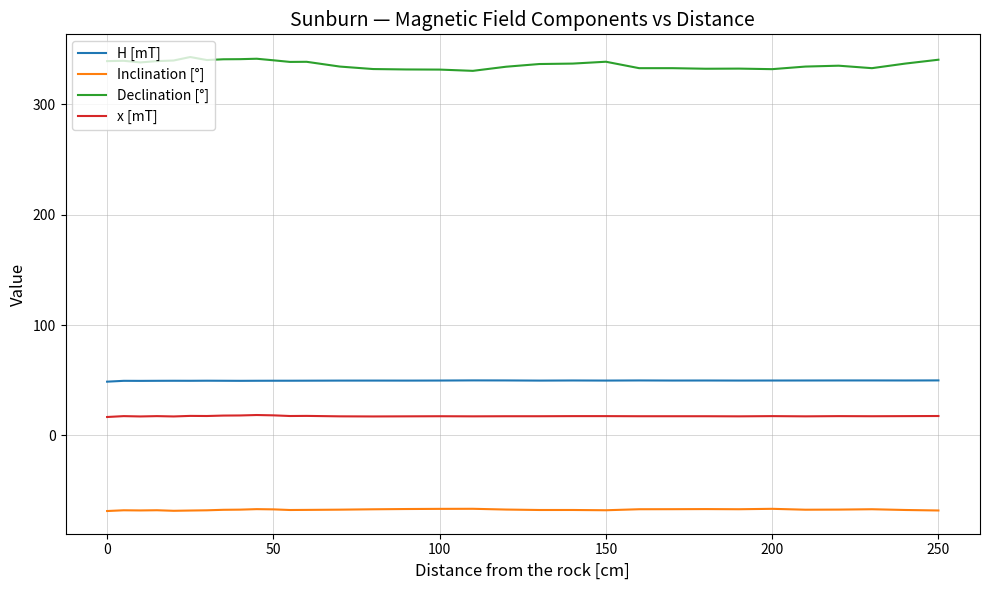

What is the maximum value for x [mT]?

18.5